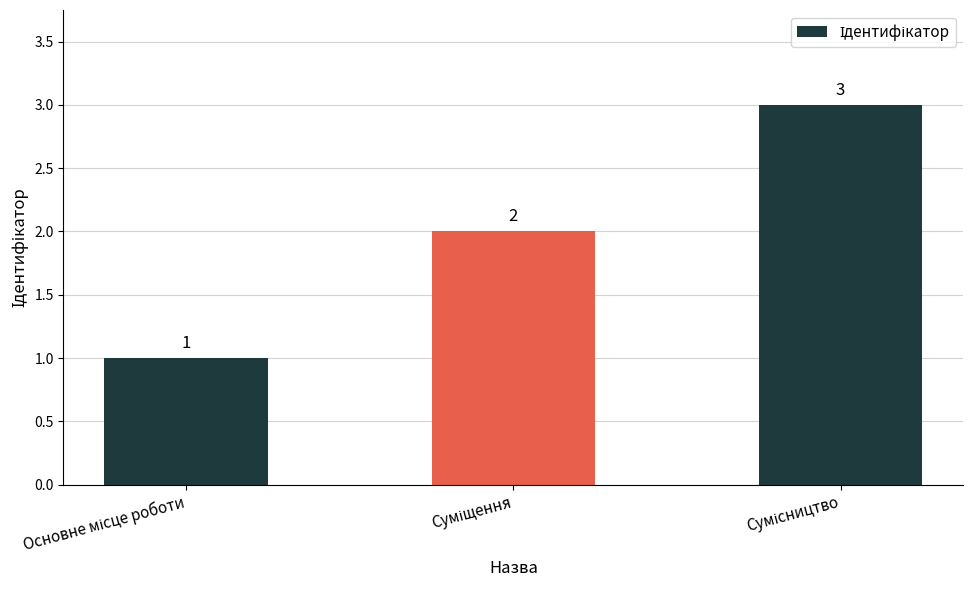

What is the maximum value shown in the chart?

3